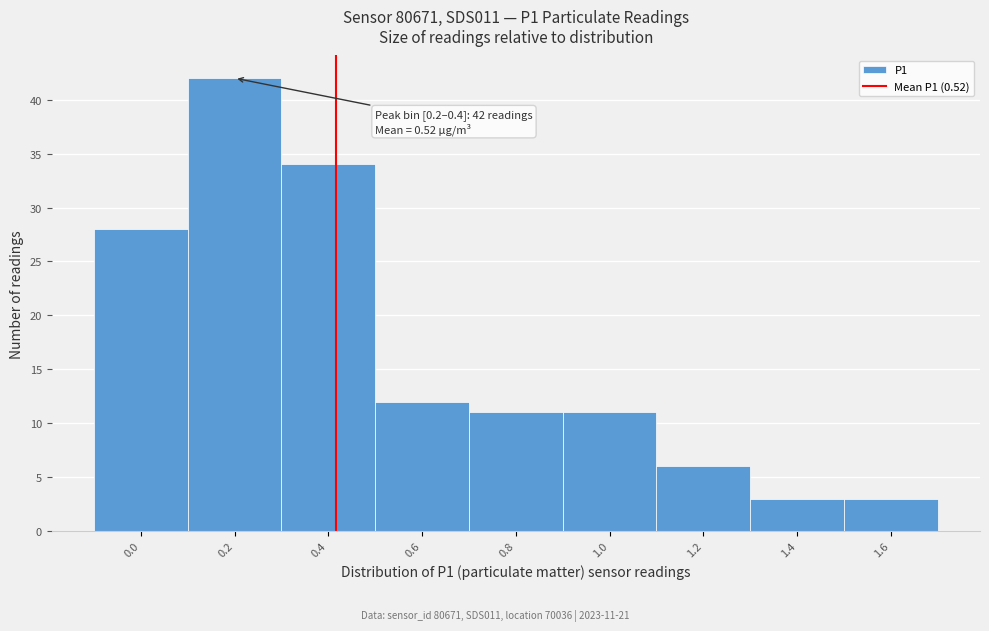

Reading left to right, what are all the values shown in this chart?

0.0=28	0.2=42	0.4=34	0.6=12	0.8=11	1.0=11	1.2=6	1.4=3	1.6=3